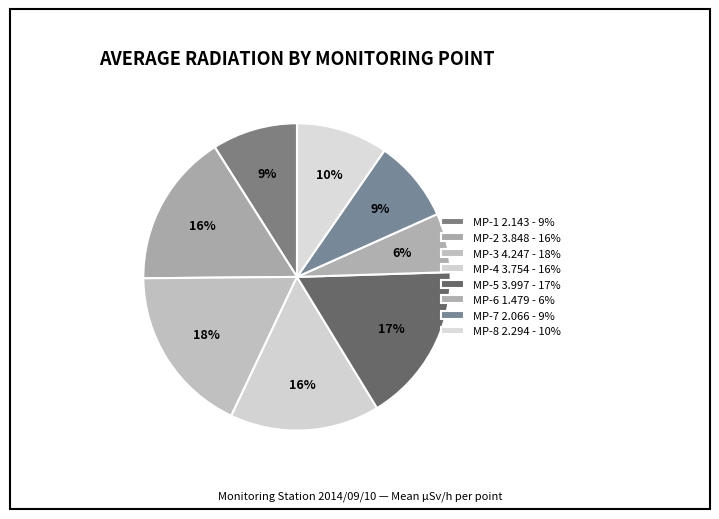

What is the smallest slice in the pie chart?

MP-6